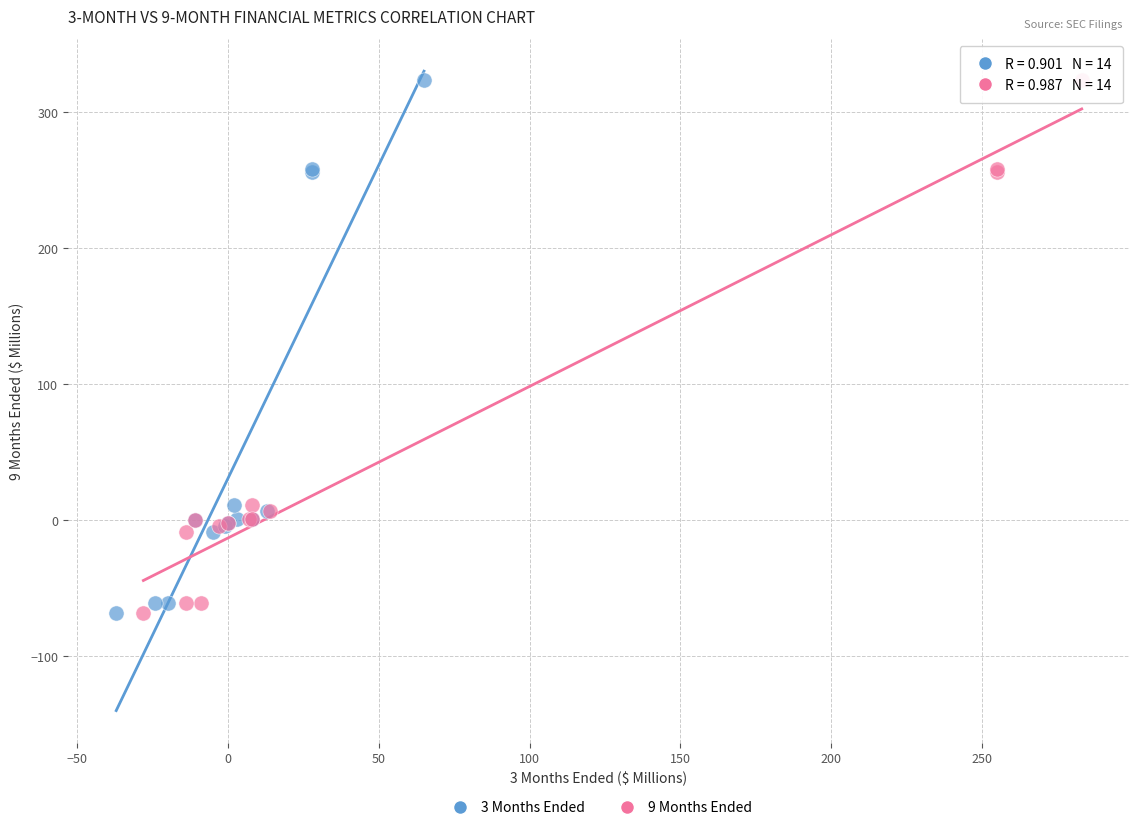

What are all the series names shown in the legend?

3 Months Ended, 9 Months Ended